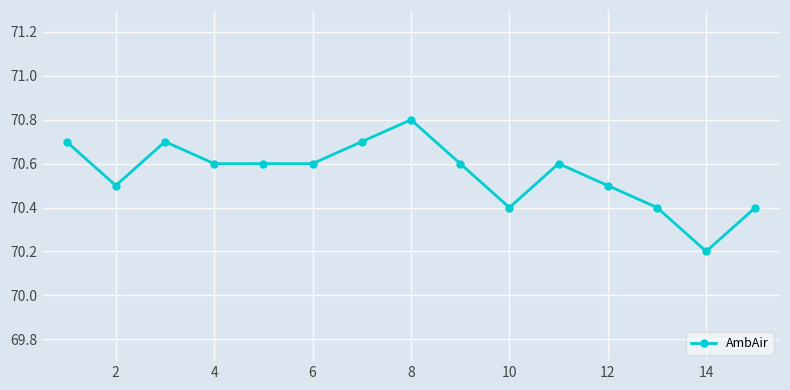

True or false: there are more than 1 points higher than both neighbors.

True